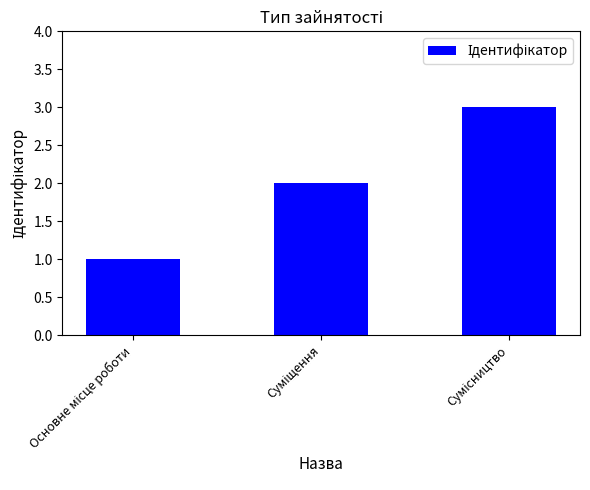

What is the maximum value shown in the chart?

3